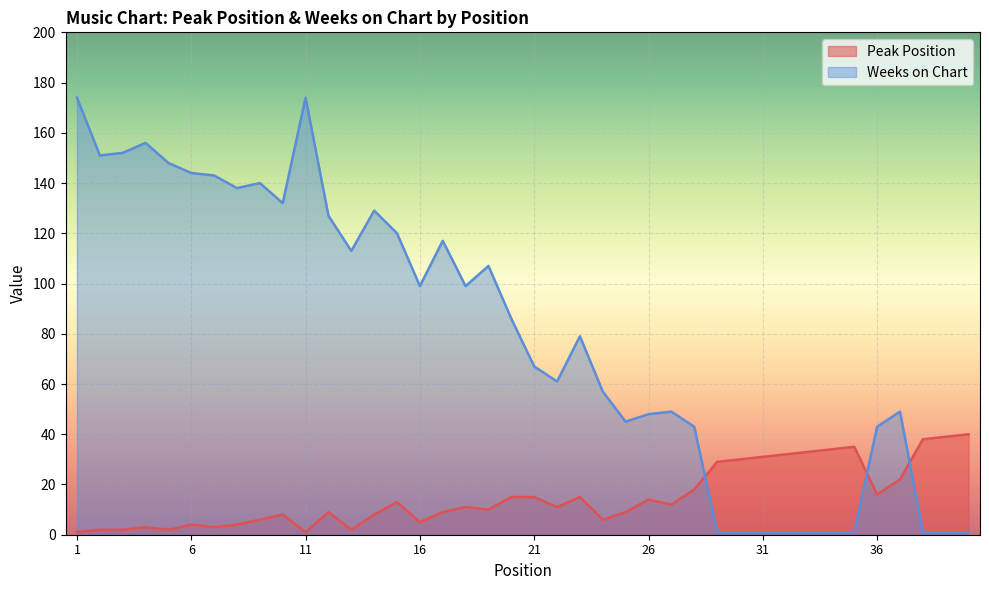

How many values in the Weeks on Chart series are below 86?

20